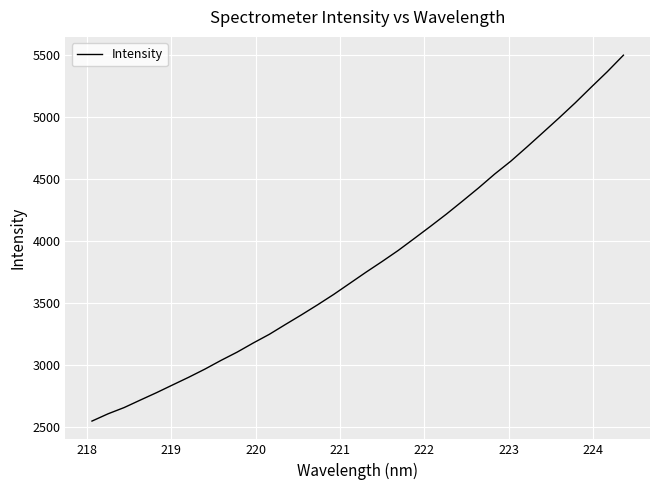

What is the maximum value shown in the chart?

5500.3